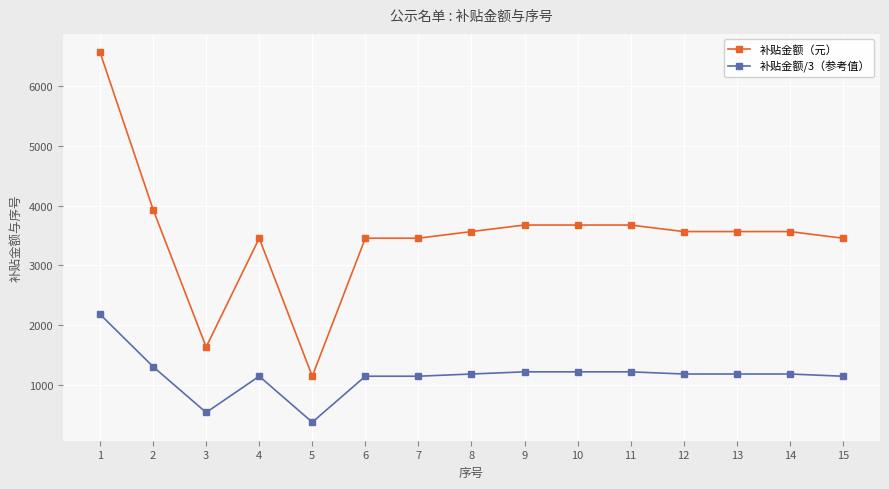

What is the value of the 补贴金额（元） point at the 9th from the left?

3674.0